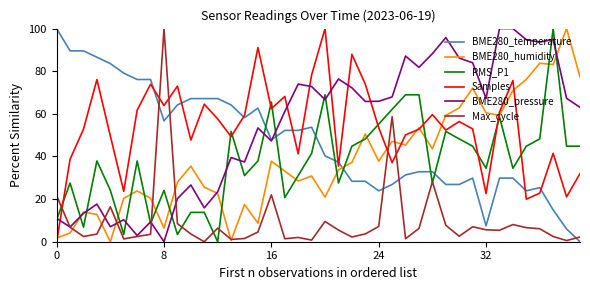

True or false: PMS_P1 and BME280_temperature cross at least once.

True